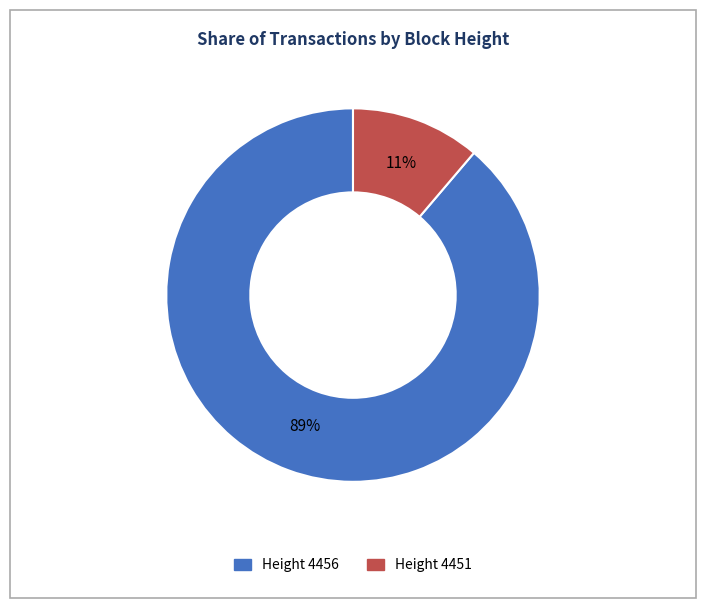

How many slices are in this pie chart?

2